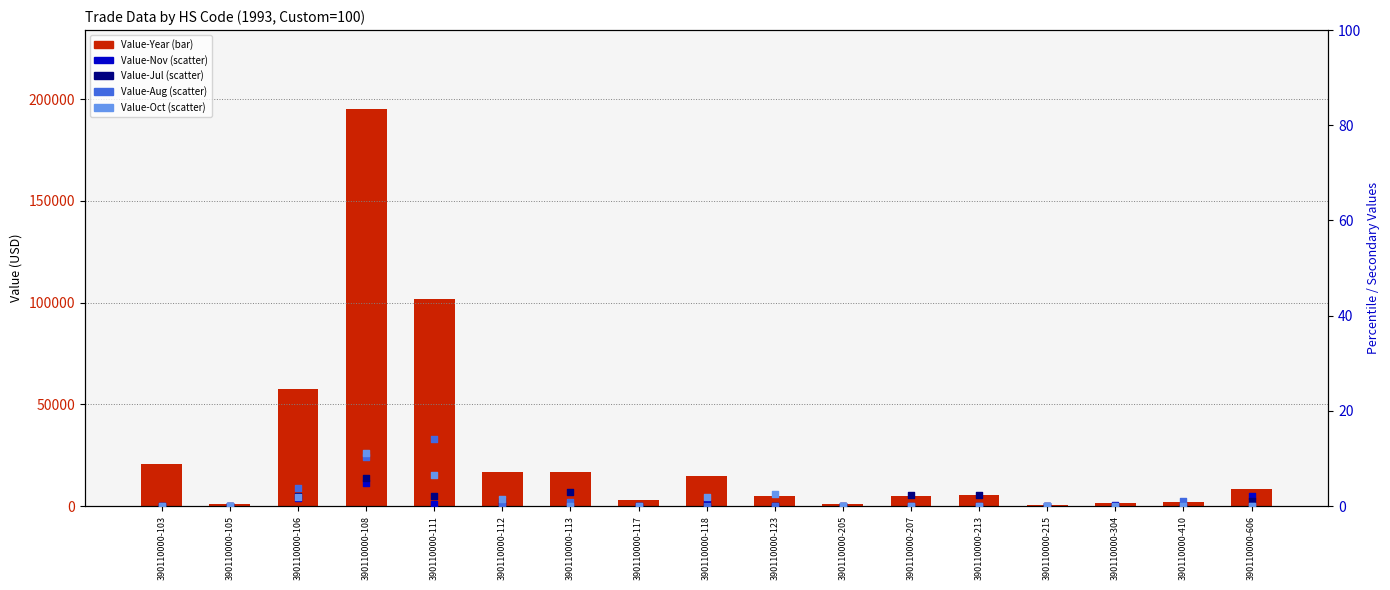

What is the total value across all series at 390110000-410?

2201.0